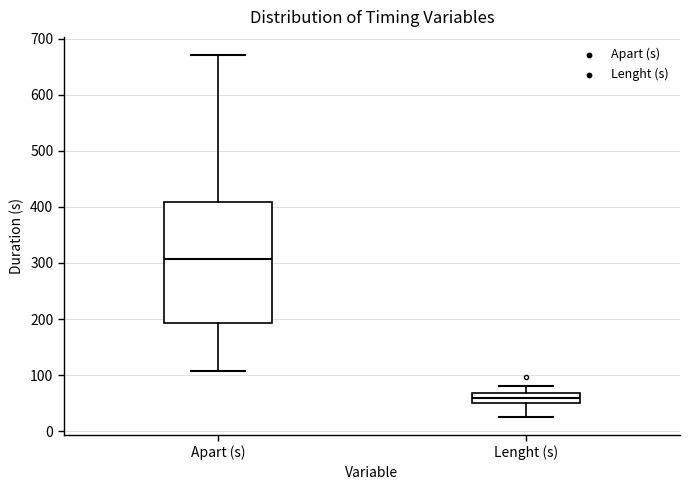

Which box is the tallest, from its lower edge to its upper edge?

Apart (s)